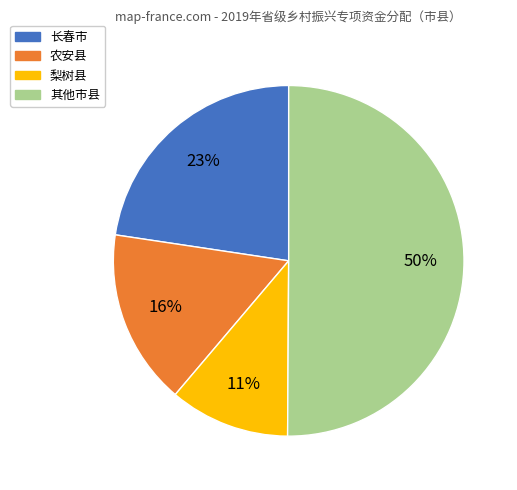

Is the sum of 梨树县 and 长春市 greater than half?

No